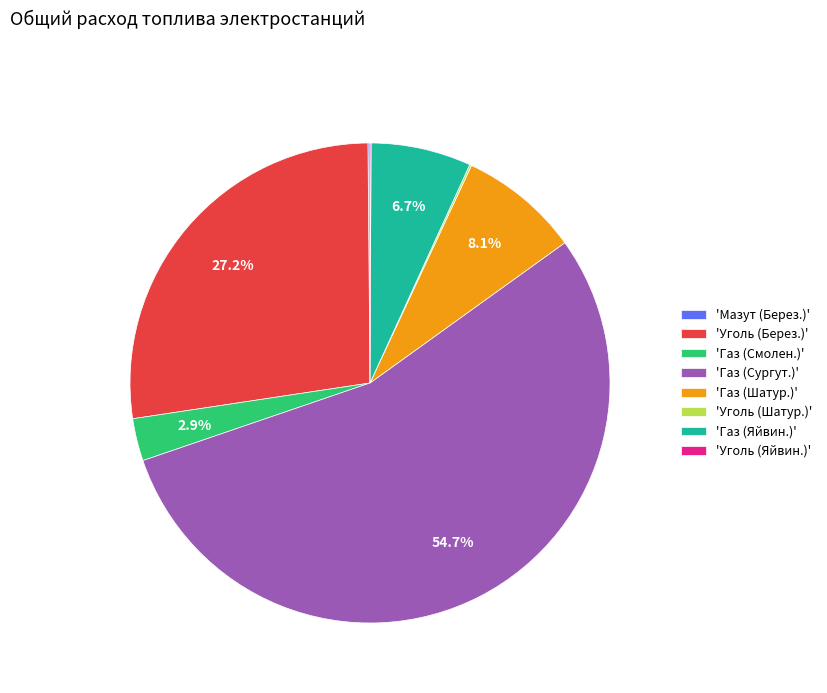

Is the sum of 'Газ (Сургут.)' and 'Газ (Шатур.)' greater than half?

Yes